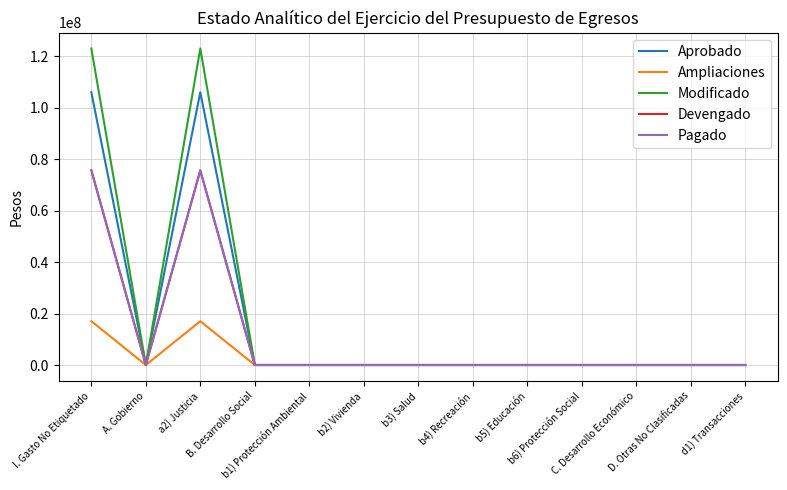

Which series has the largest total across all categories?

Modificado